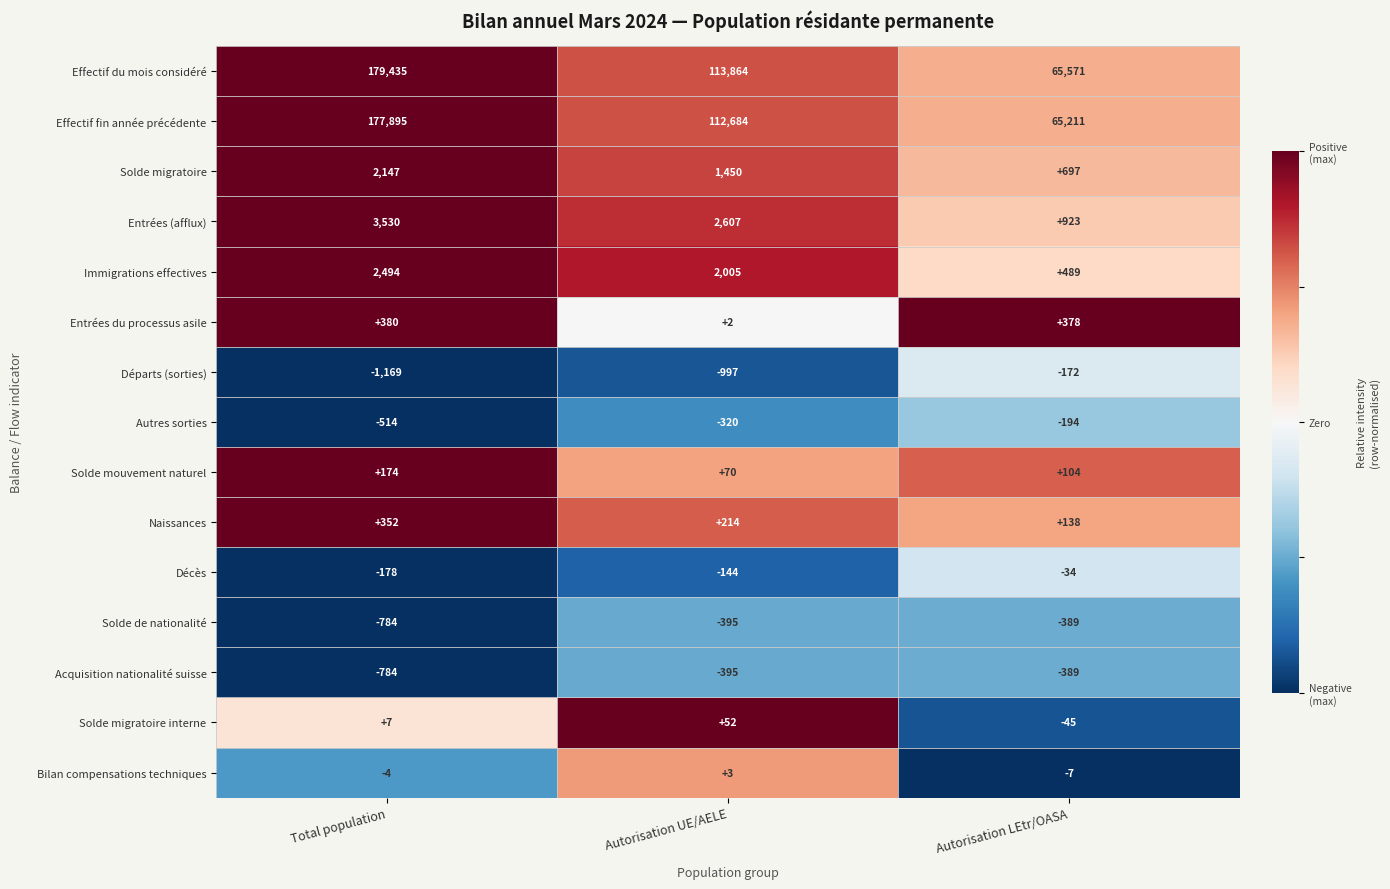

What is the sum of the Acquisition nationalité suisse values at Autorisation LEtr/OASA and Autorisation UE/AELE?

-784